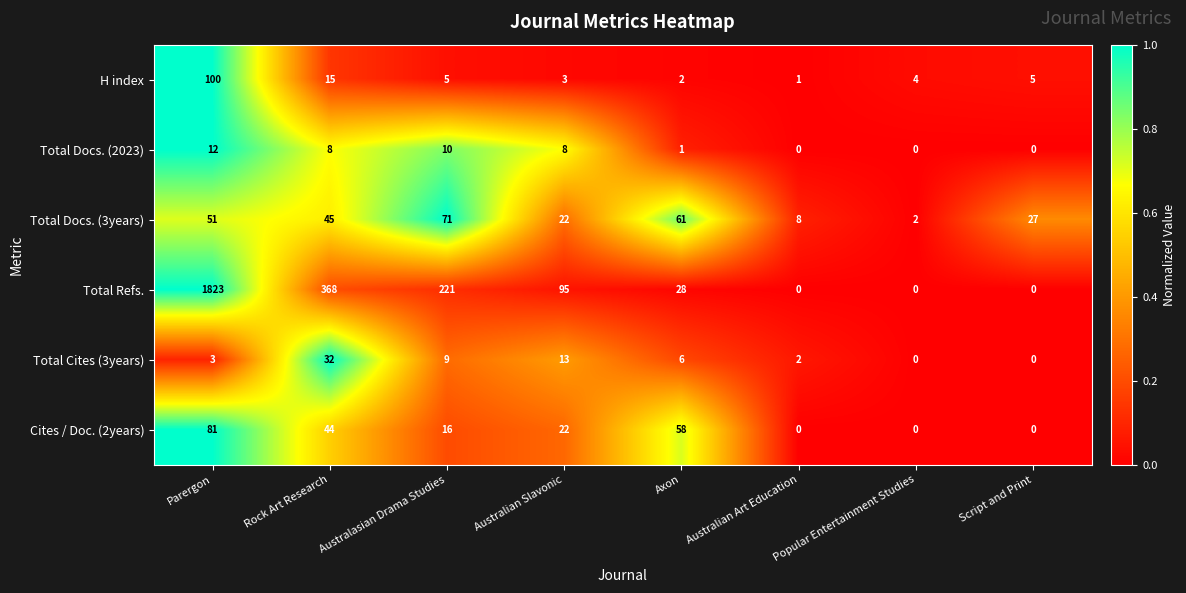

What is the difference between the maximum and second lowest values in the H index series?

98